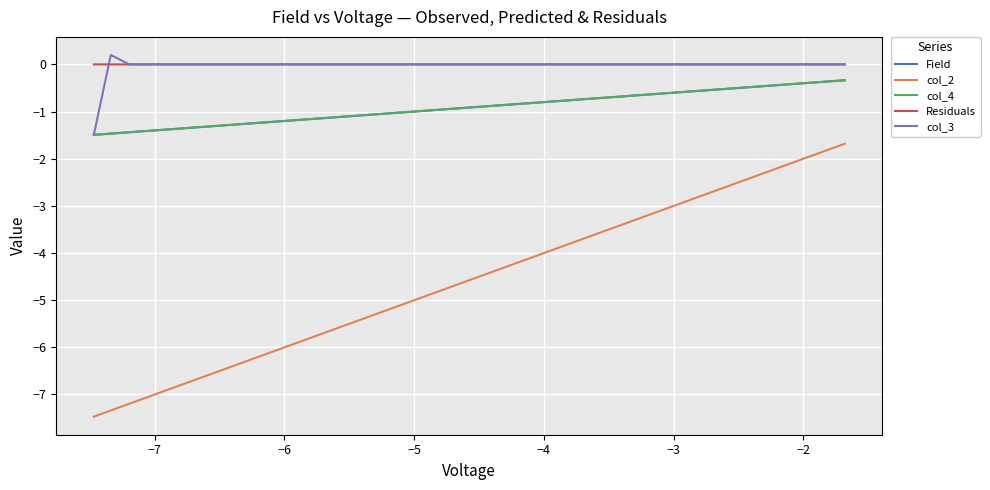

Which series has the widest spread of values?

col_2